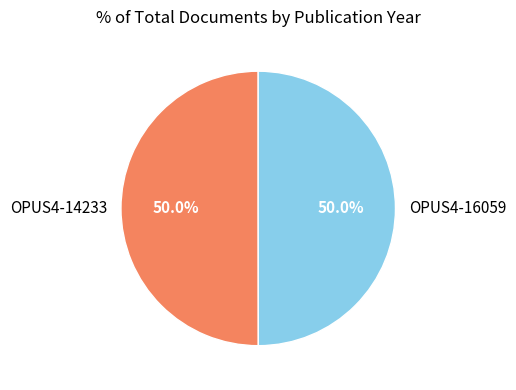

What is the ratio of the value at OPUS4-16059 to the value at OPUS4-14233?

1.0